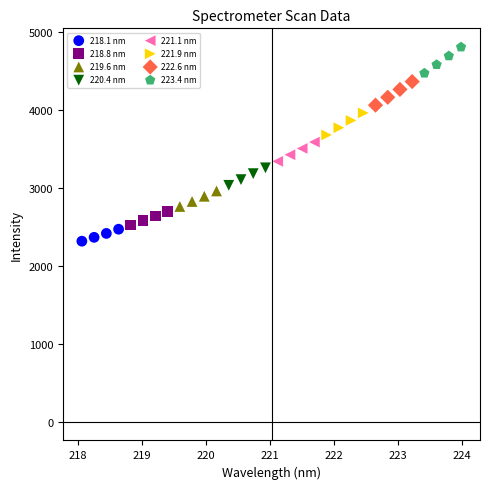

What are all the series names shown in the legend?

218.1 nm, 218.8 nm, 219.6 nm, 220.4 nm, 221.1 nm, 221.9 nm, 222.6 nm, 223.4 nm